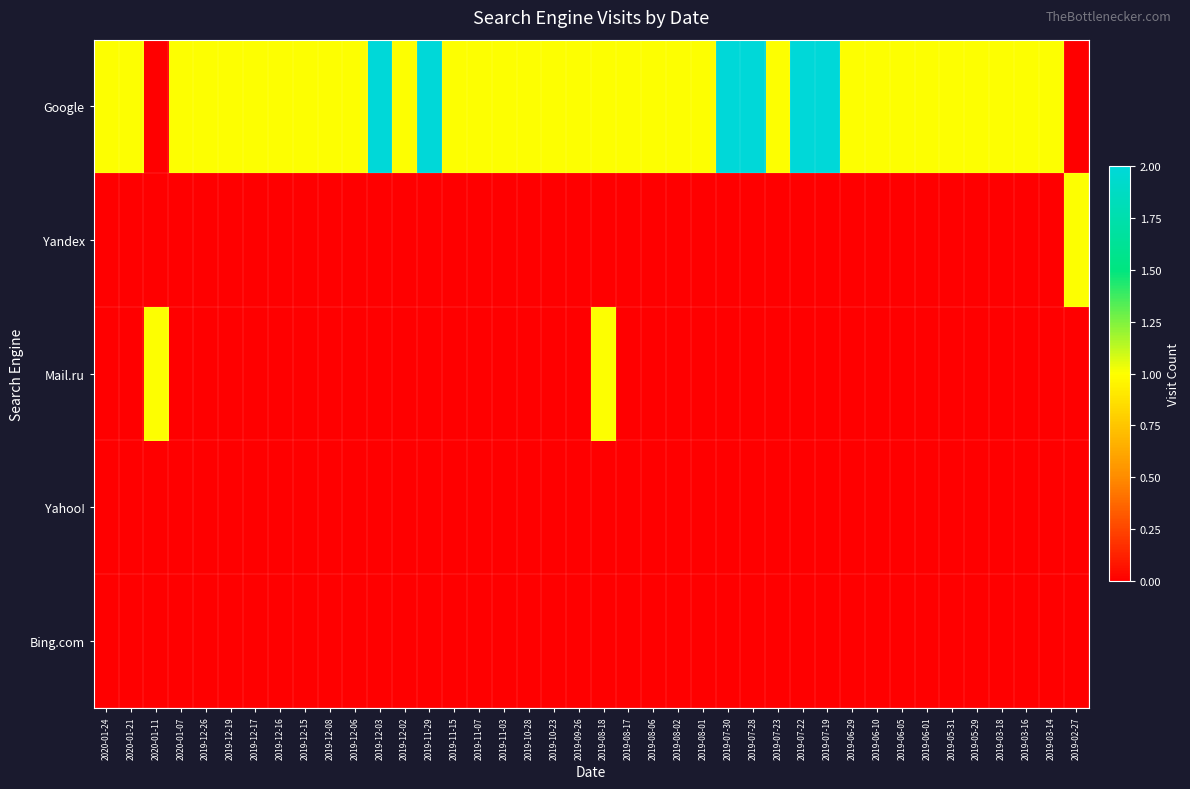

What is the spread (max minus min) of values at 2020-01-11?

1